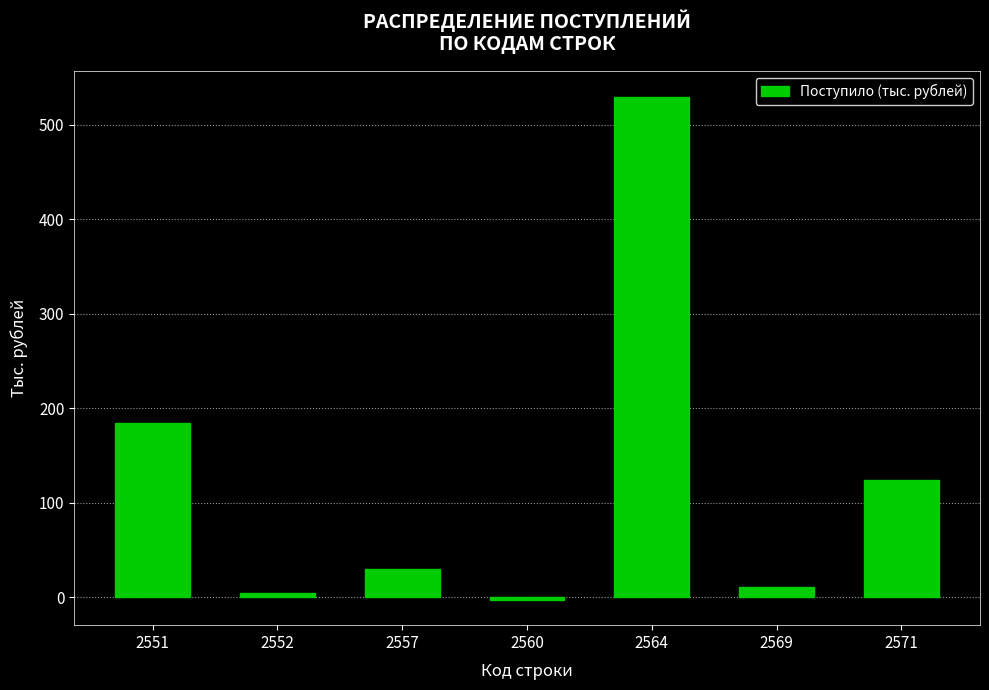

Reading right to left, list all the values displayed in this chart.

2571=124	2569=11	2564=530	2560=-3	2557=30	2552=4	2551=184